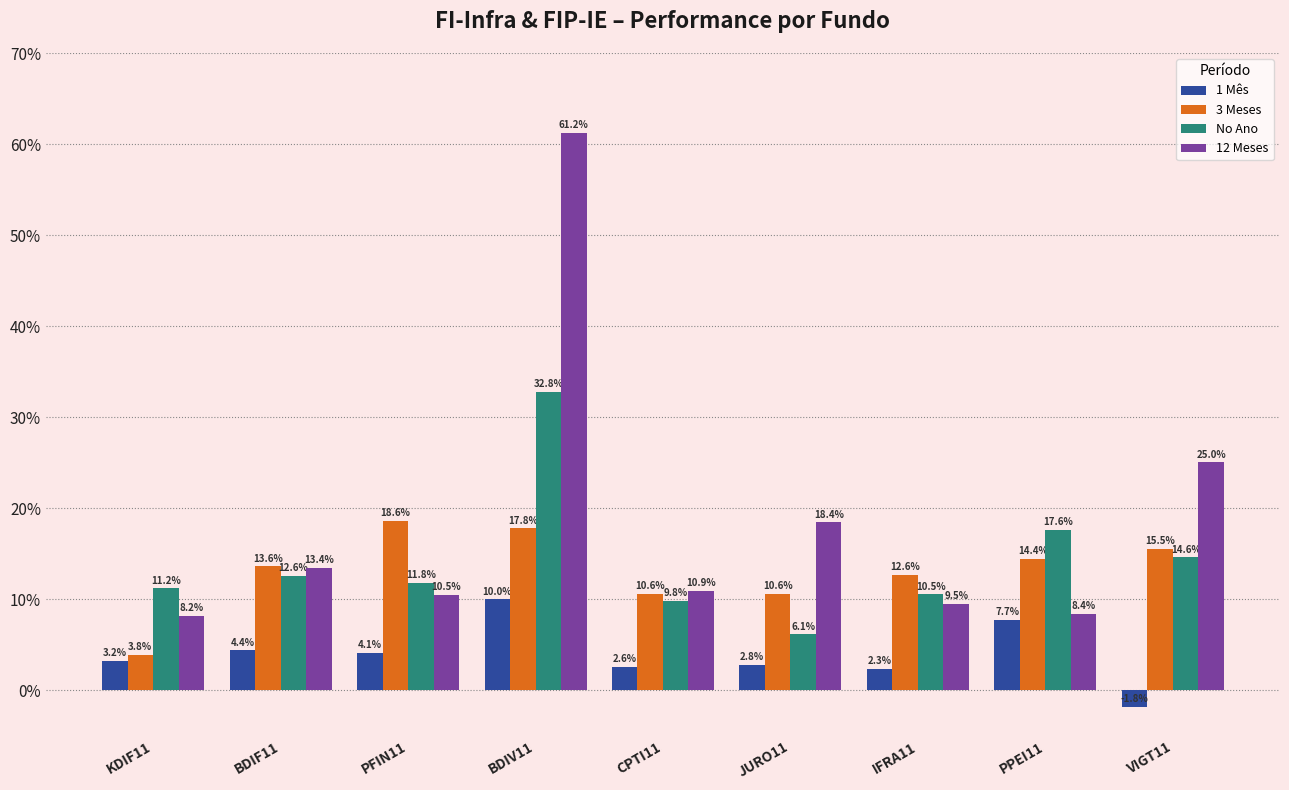

How many bars are there in total?

36